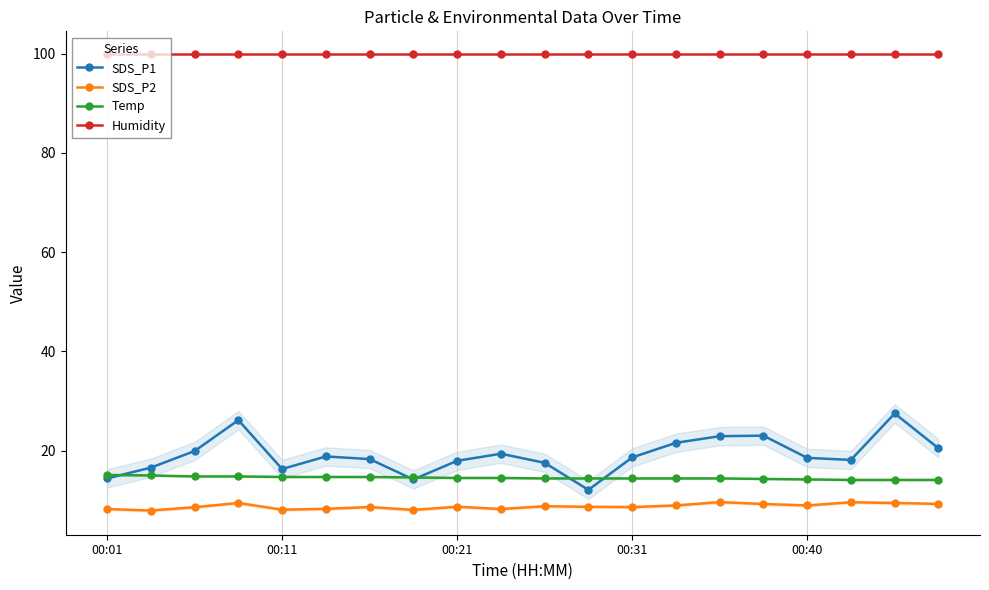

What is the minimum value for SDS_P1?

12.1